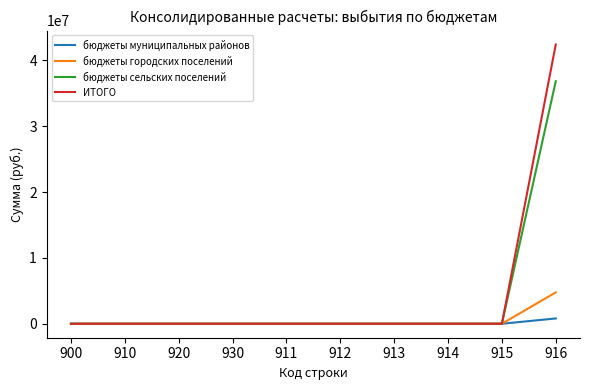

Rank the series by their maximum value, from highest to lowest.

ИТОГО, бюджеты сельских поселений, бюджеты городских поселений, бюджеты муниципальных районов